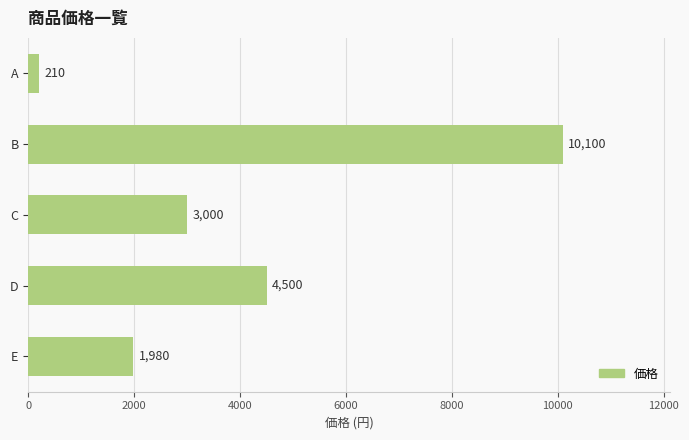

The value at D is 7220. True or false?

False